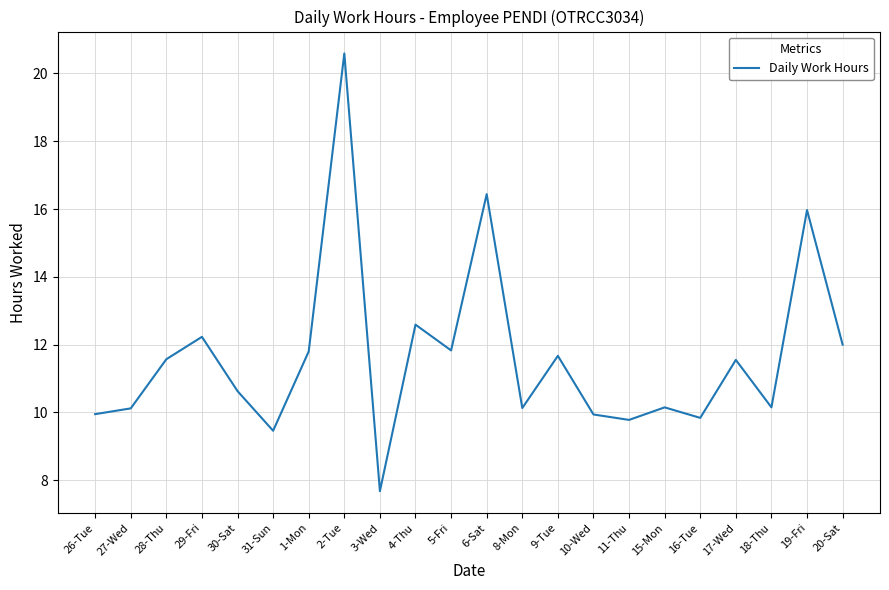

What is the ratio of the value at 30-Sat to the value at 31-Sun?

1.1